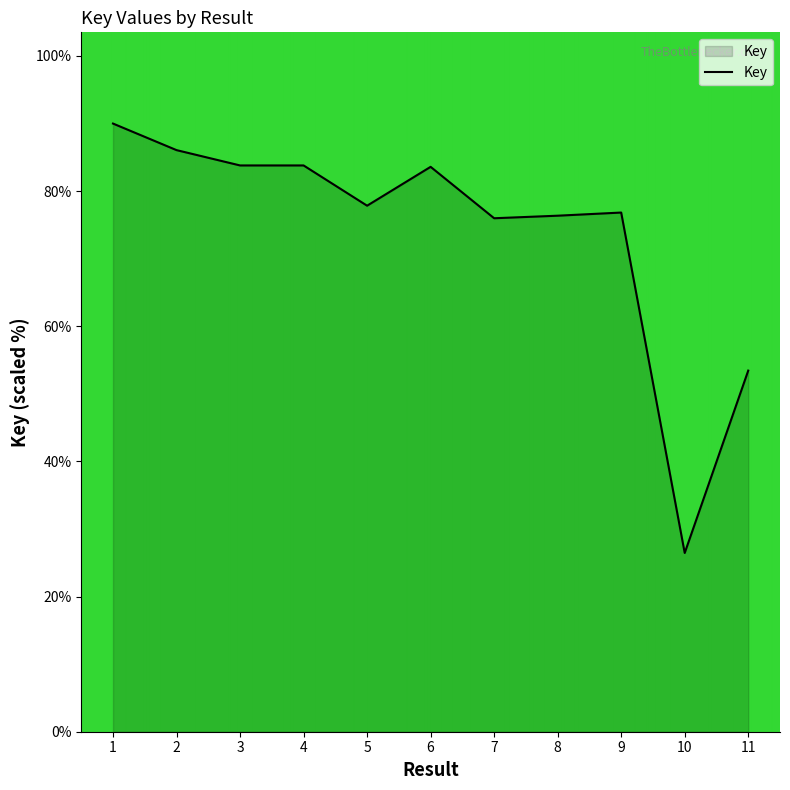

What is the change in value from 10 to 11?

+27.0